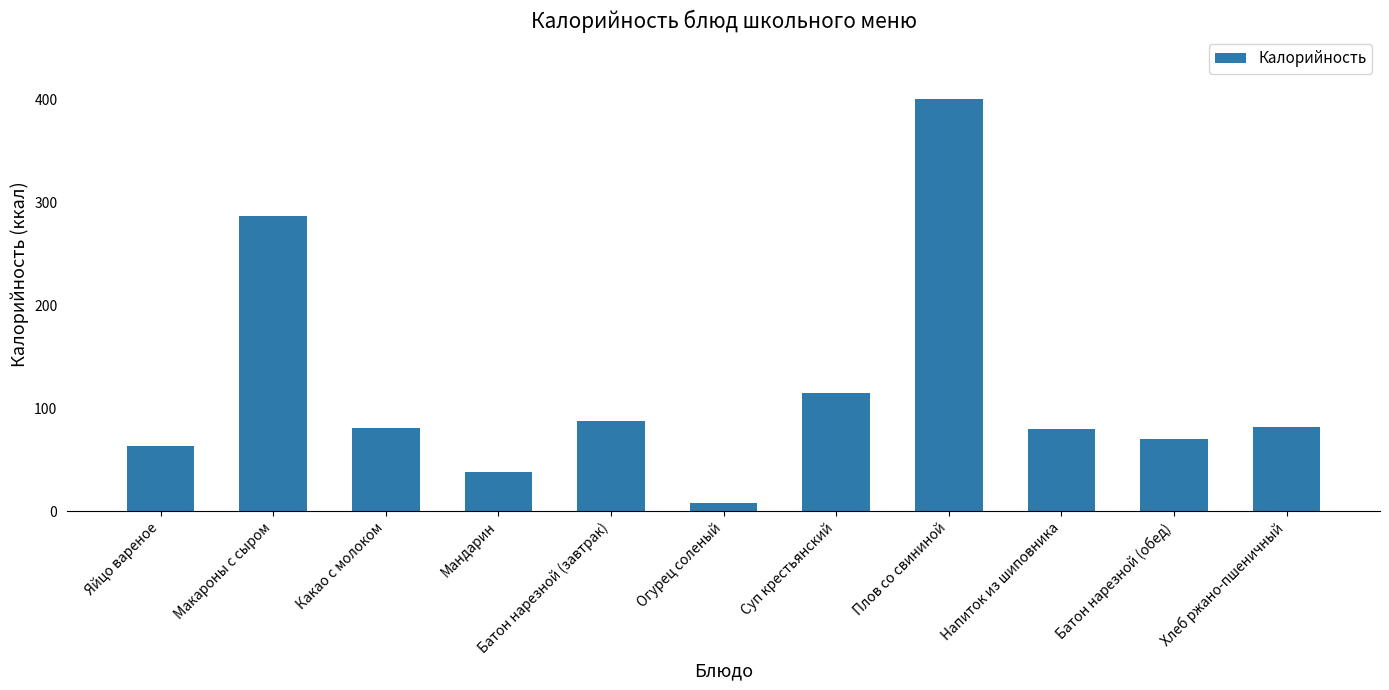

What is the minimum value shown in the chart?

7.8